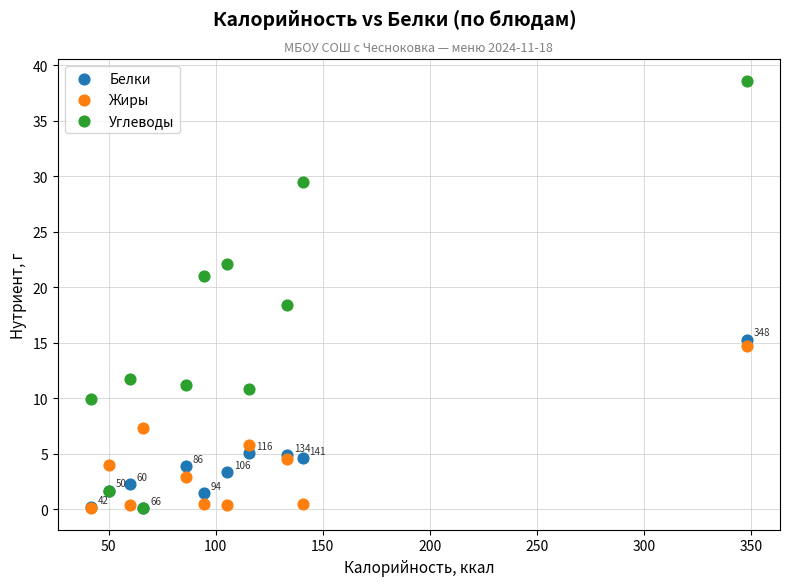

Across all series, what Y value is closest to 19?

18.4